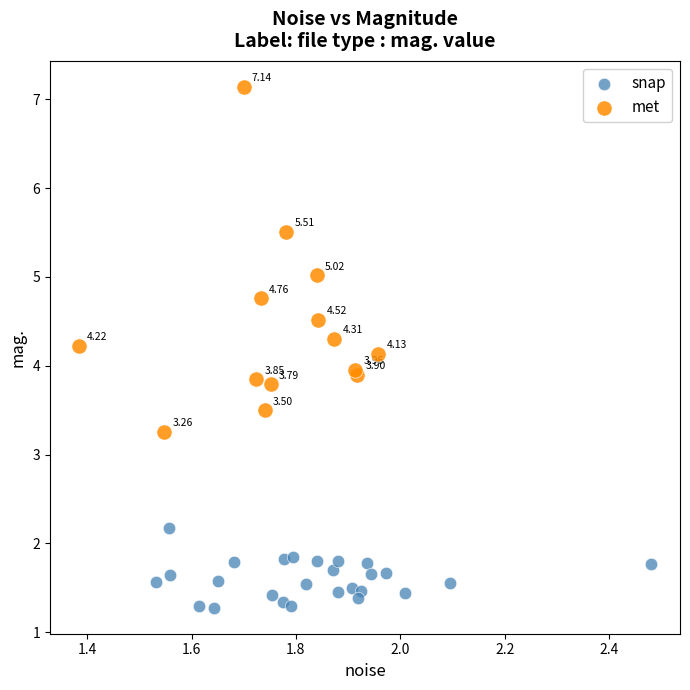

Which series has the largest Y range (max minus min)?

met